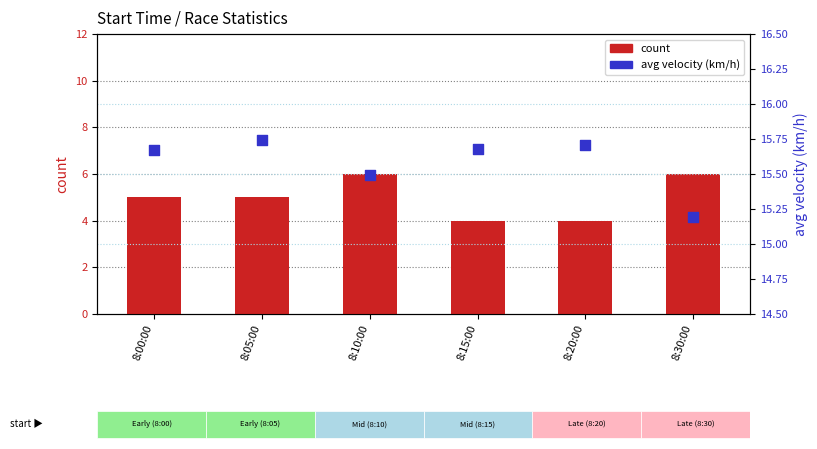

Which series reaches the maximum Y coordinate?

avg velocity (km/h)